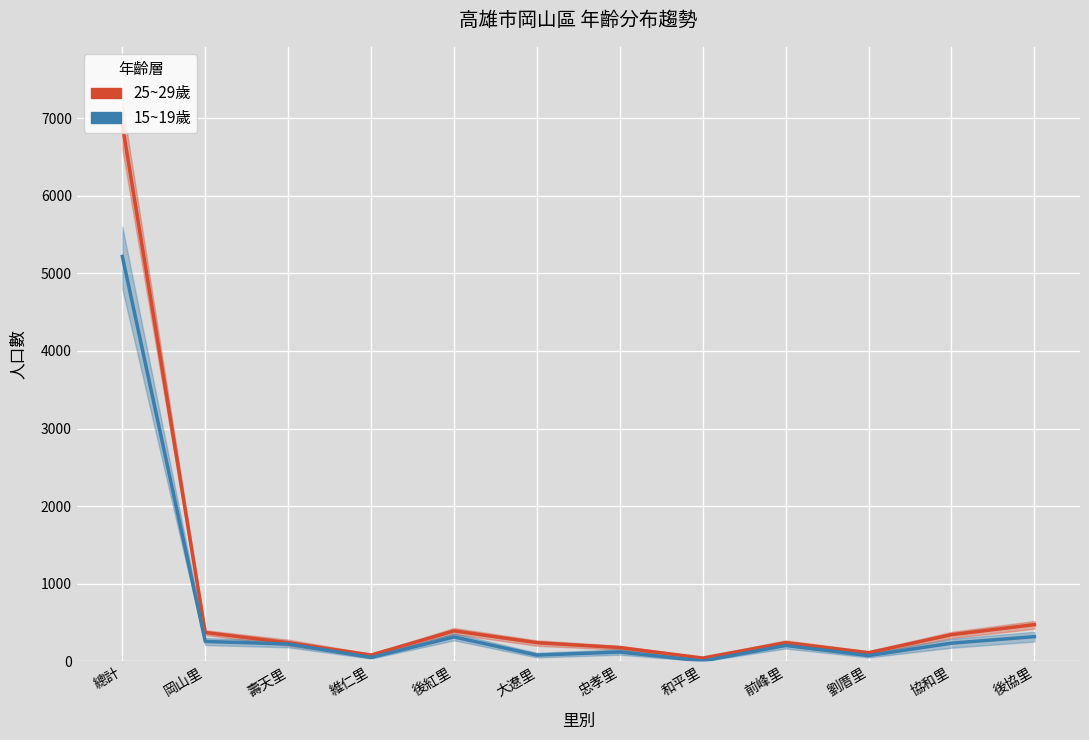

True or false: 25~29歲 and 15~19歲 cross at least once.

False